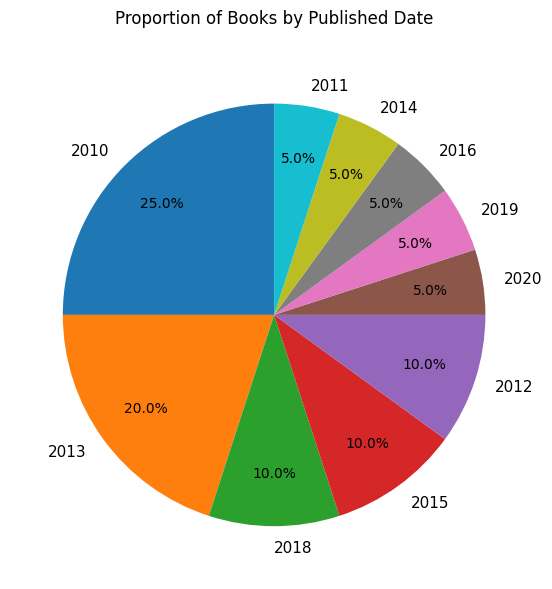

How many slices are in this pie chart?

10